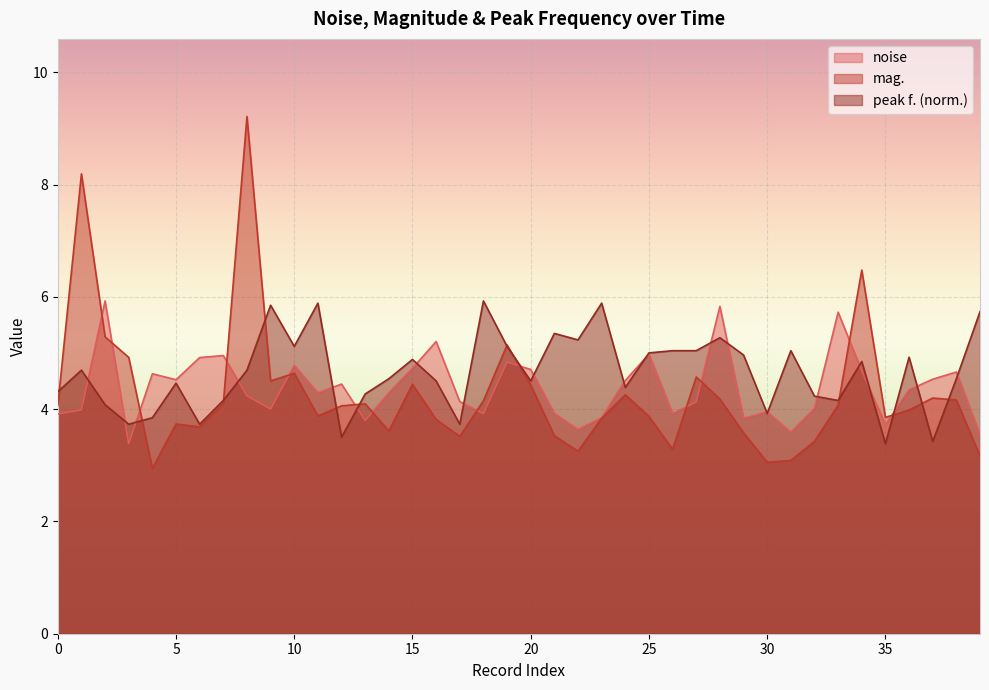

Rank the series at 21 from lowest to highest value.

mag., noise, peak f.